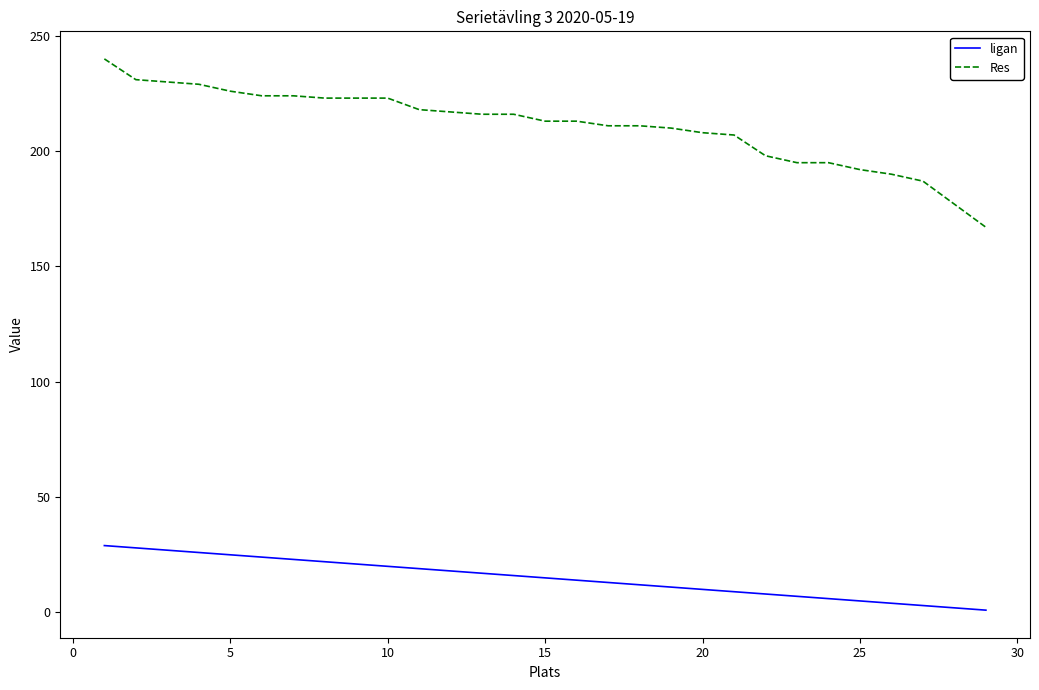

True or false: Res and ligan intersect in this chart.

False